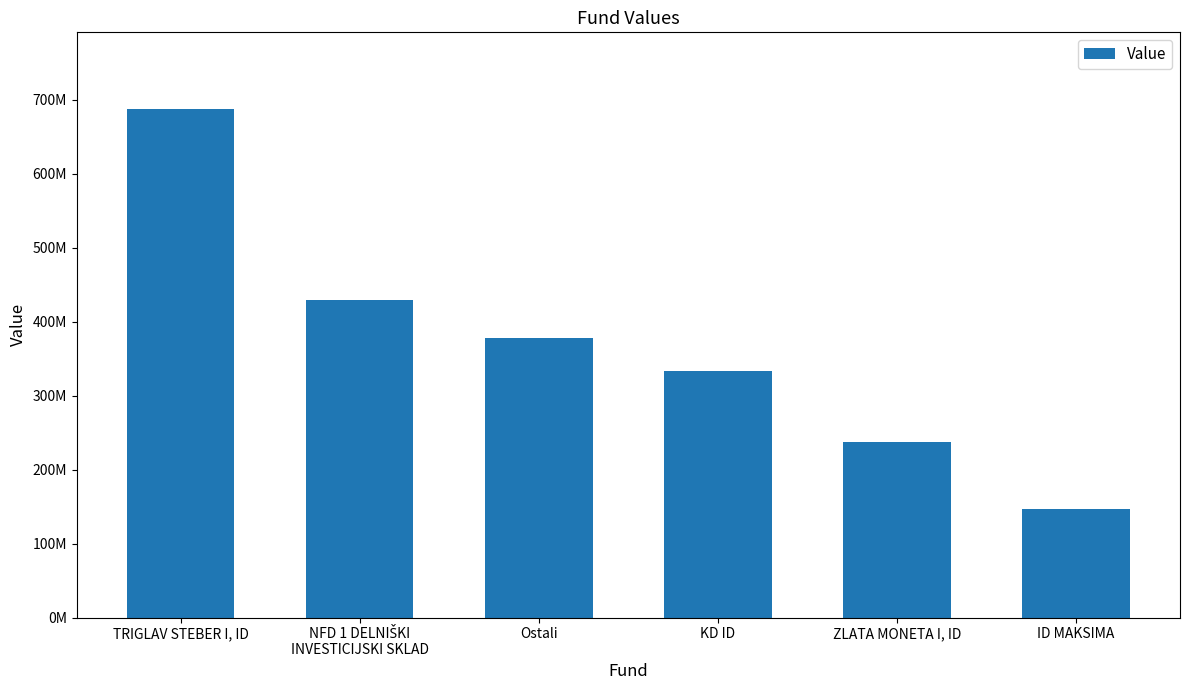

How many values are below 377993402?

3